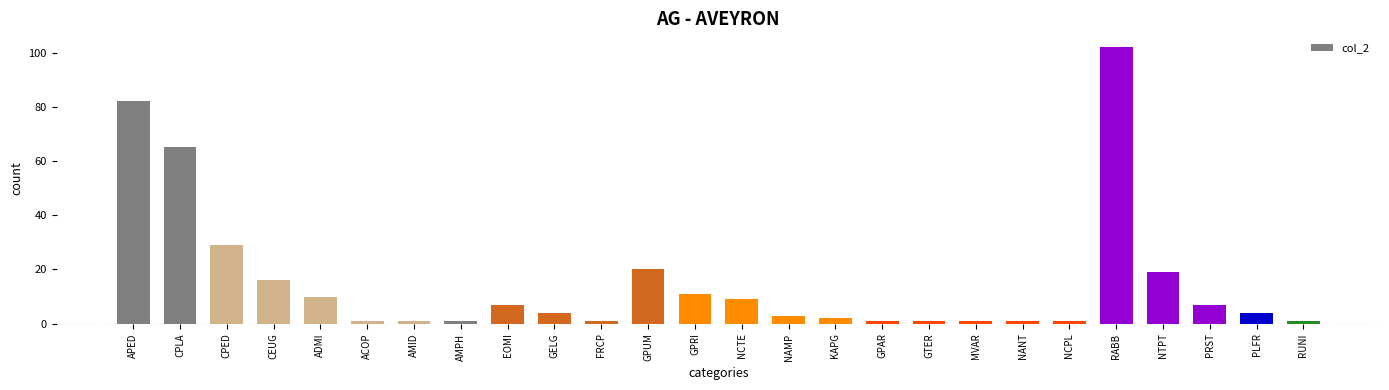

What is the approximate value at ACOP?

1